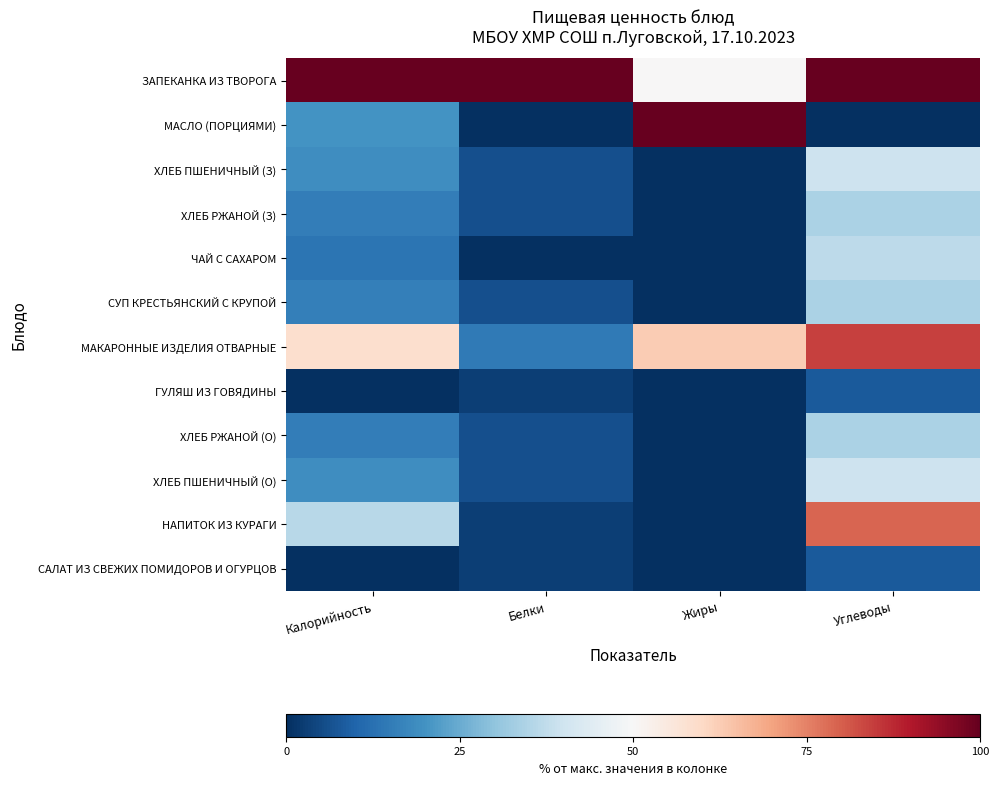

Count the number of categories in the chart.

4